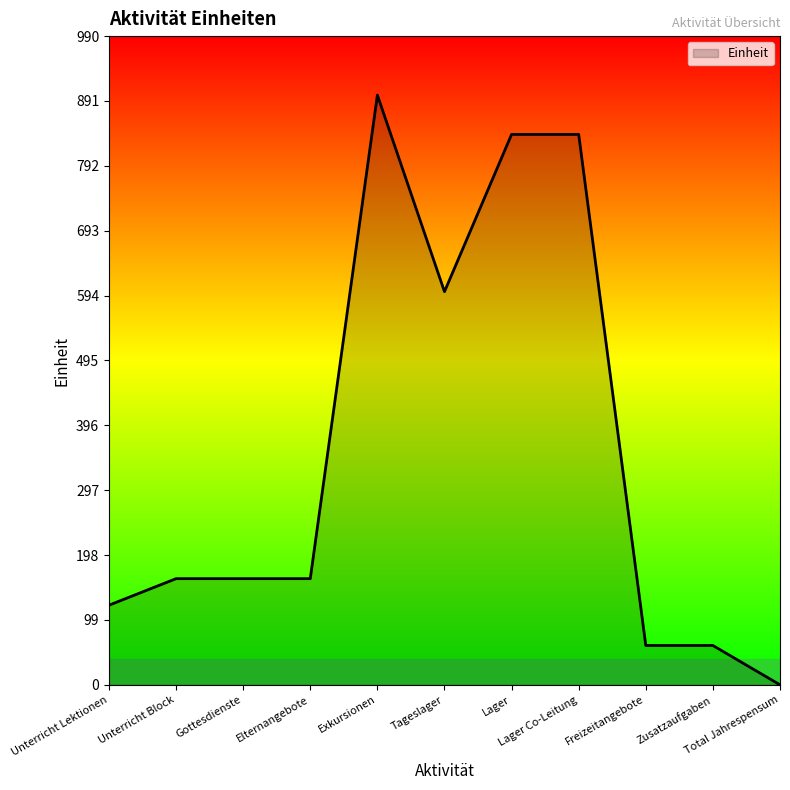

What position from the right is Elternangebote?

8